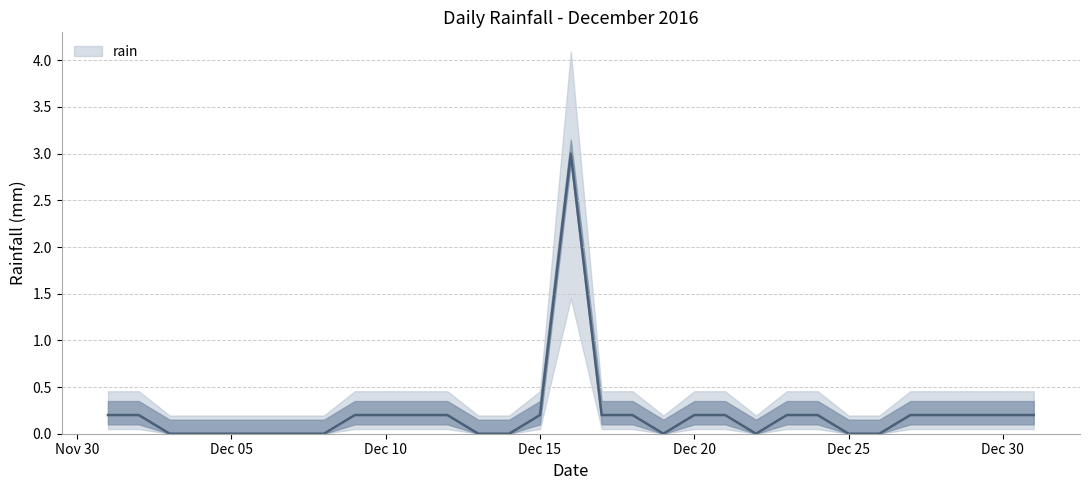

What is the difference between the maximum and minimum values?

3.0